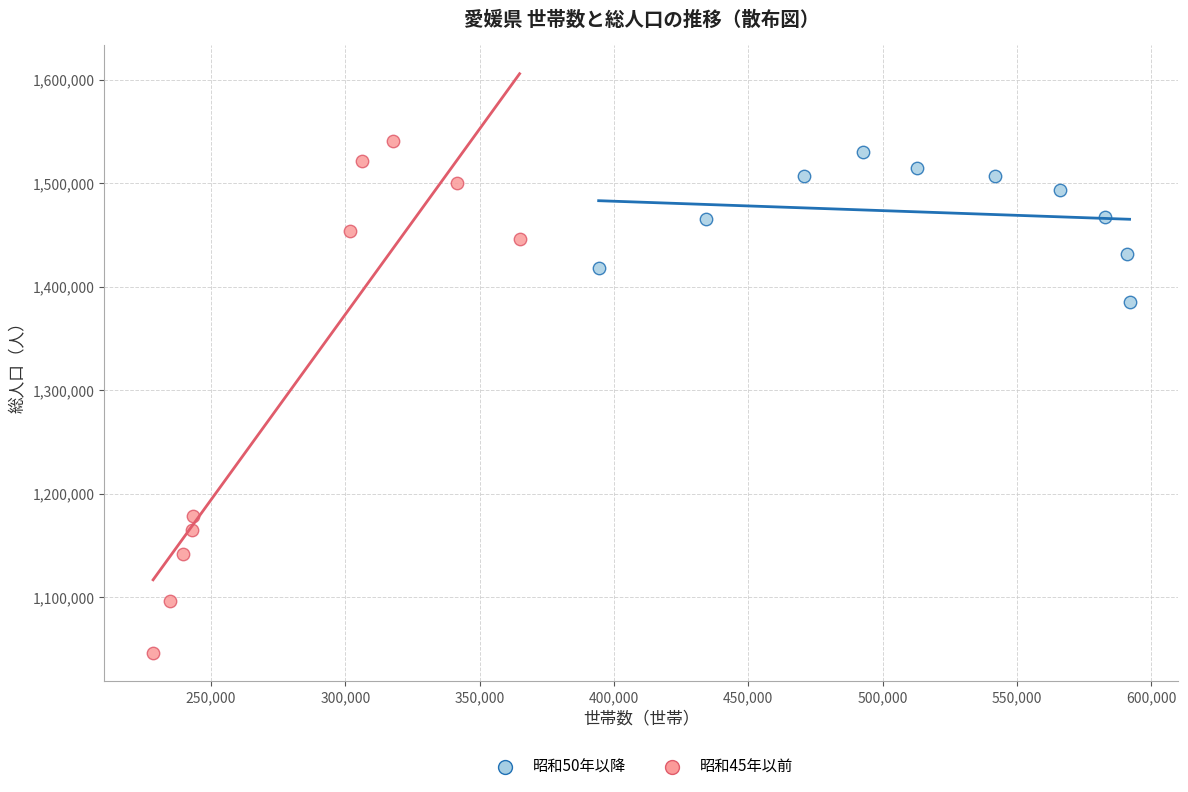

Which series has the largest Y range (max minus min)?

昭和45年以前